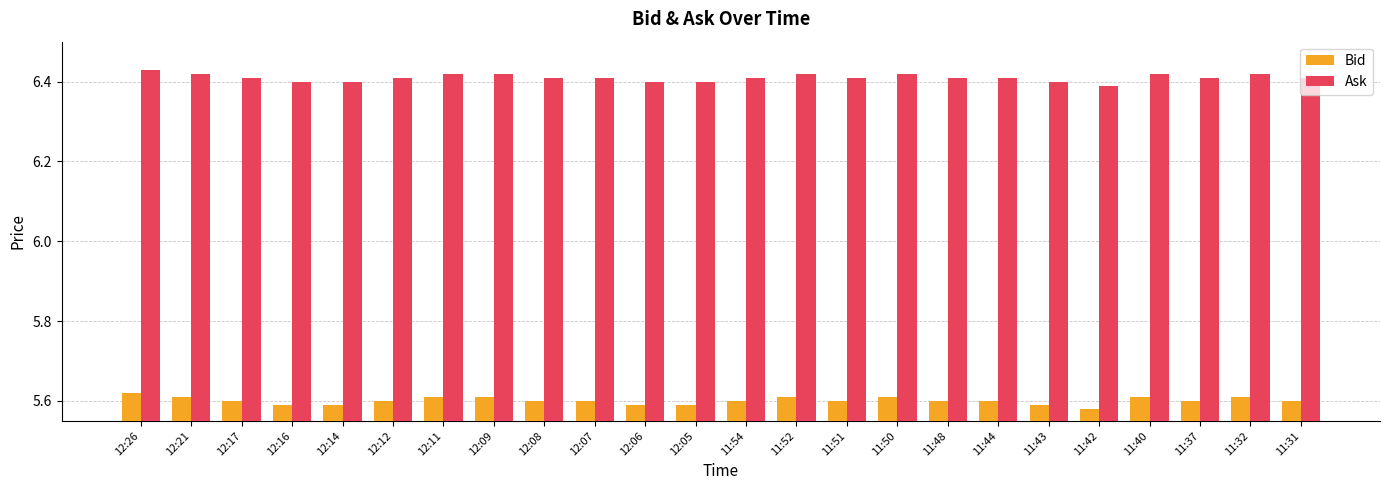

Which label corresponds to the smallest value in the chart?

11:42